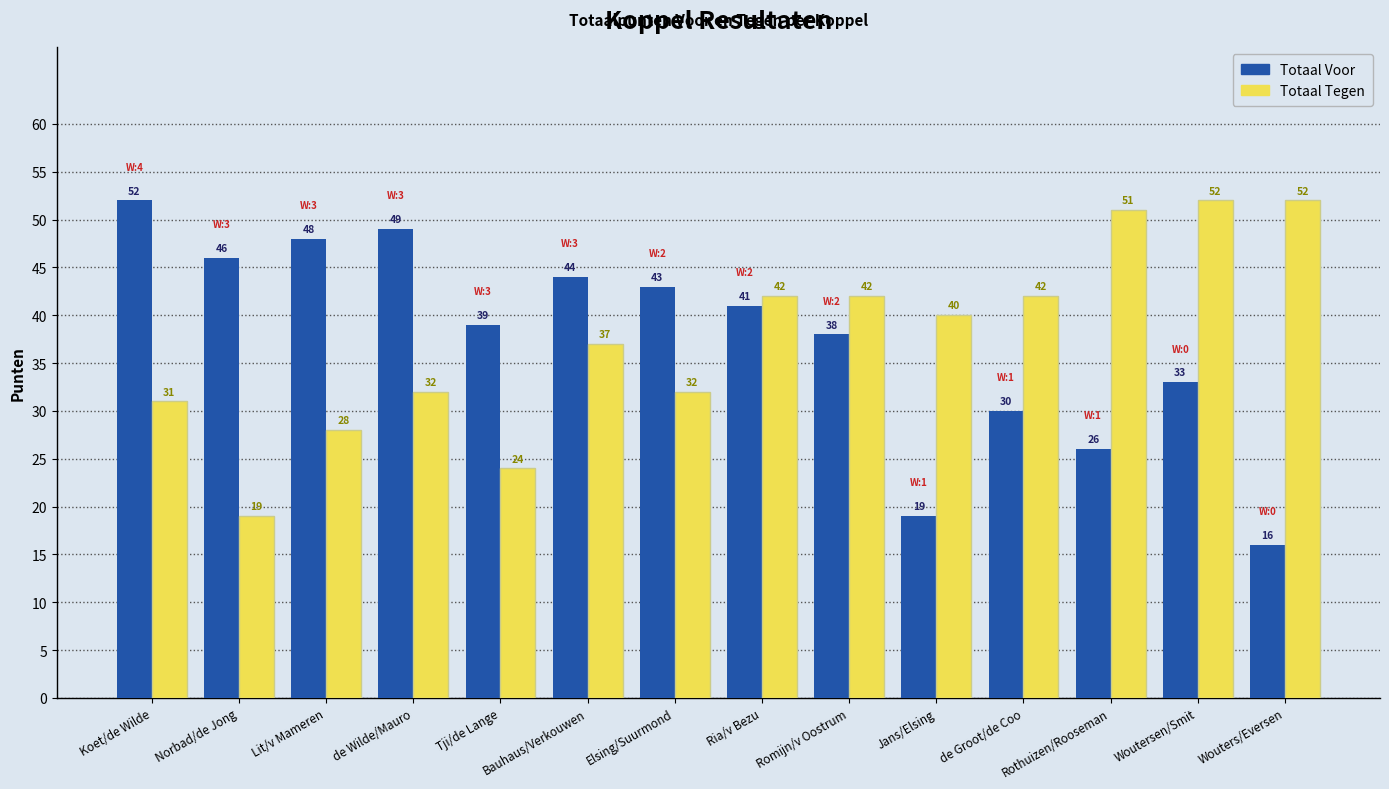

Is the value of Totaal Tegen at Jans/Elsing greater than the value of Totaal Voor at de Groot/de Coo?

Yes